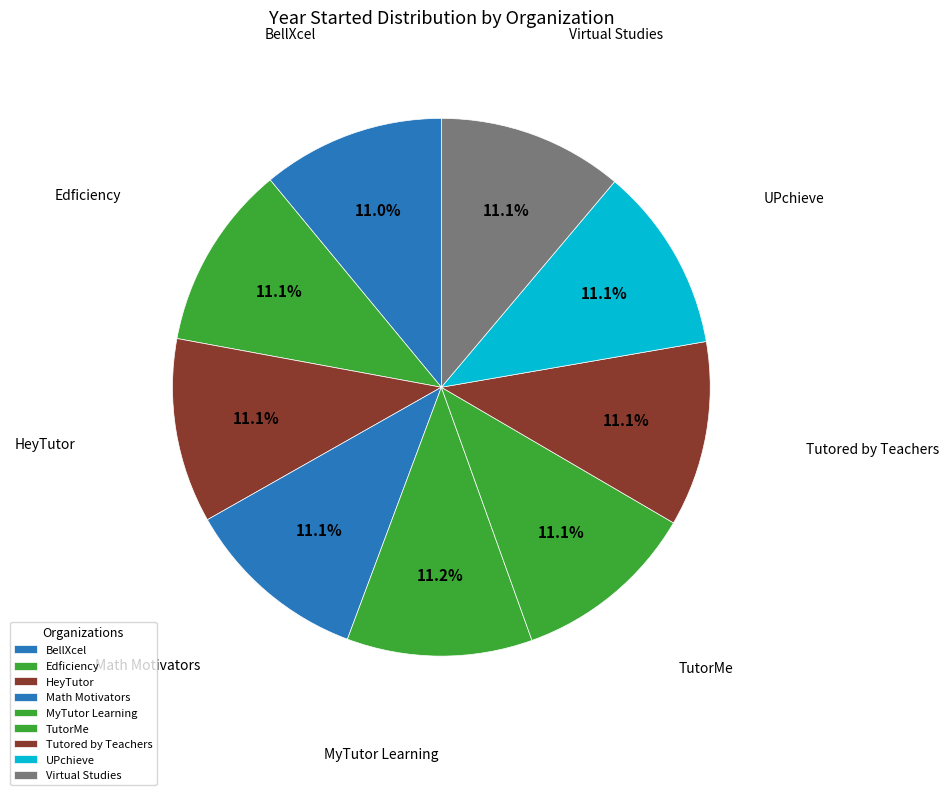

How many segments does this pie chart have?

9